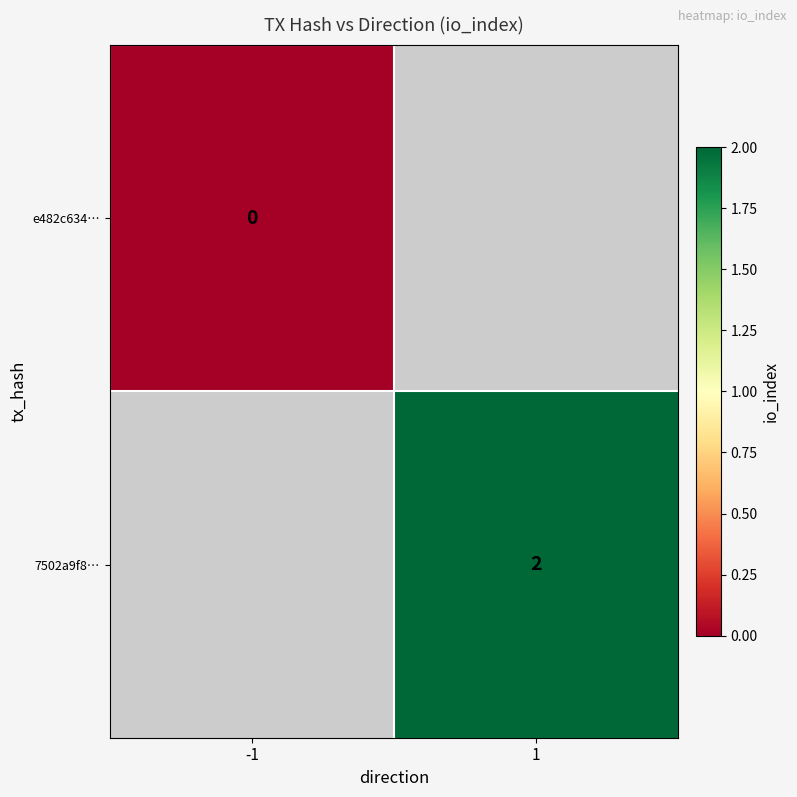

True or false: 7502a9f8… has a value of 2 at 1.

True